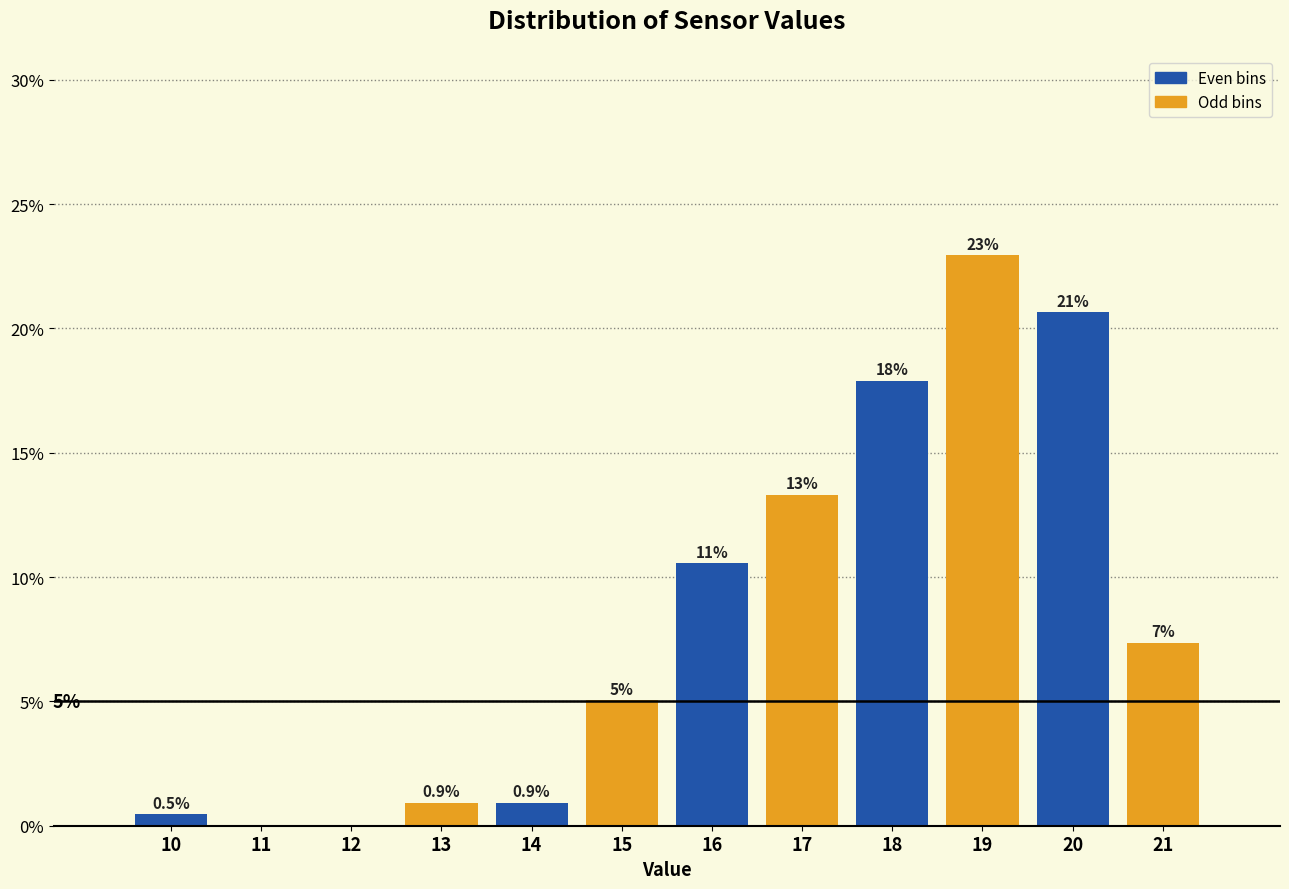

True or false: the data shows 12.1 at 18.

False